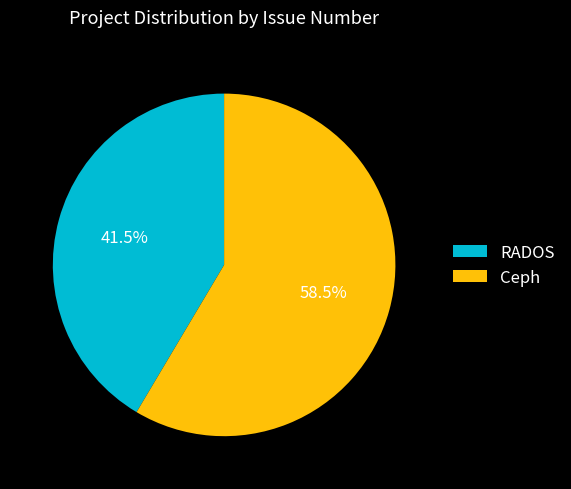

Count the number of slices in the pie.

2